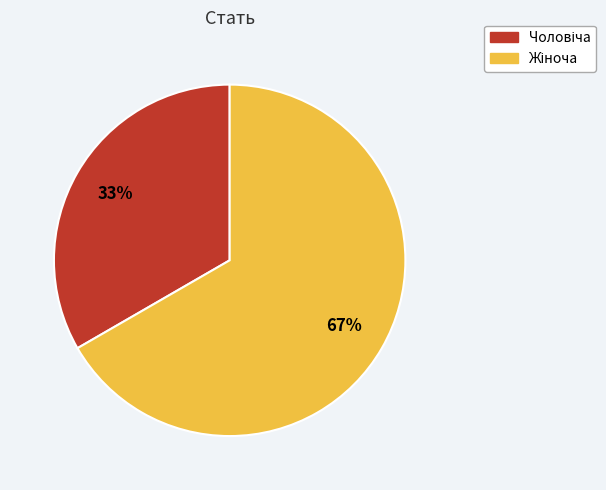

Is there a majority slice in this chart?

Yes